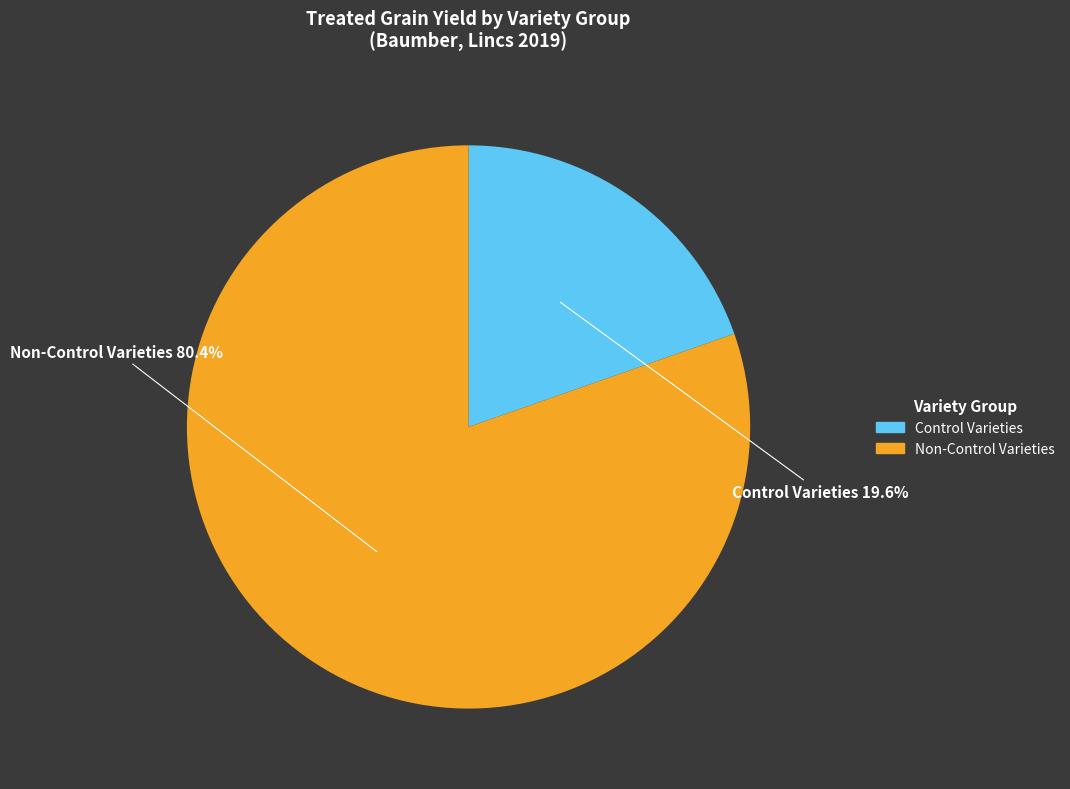

Is there a majority slice in this chart?

Yes